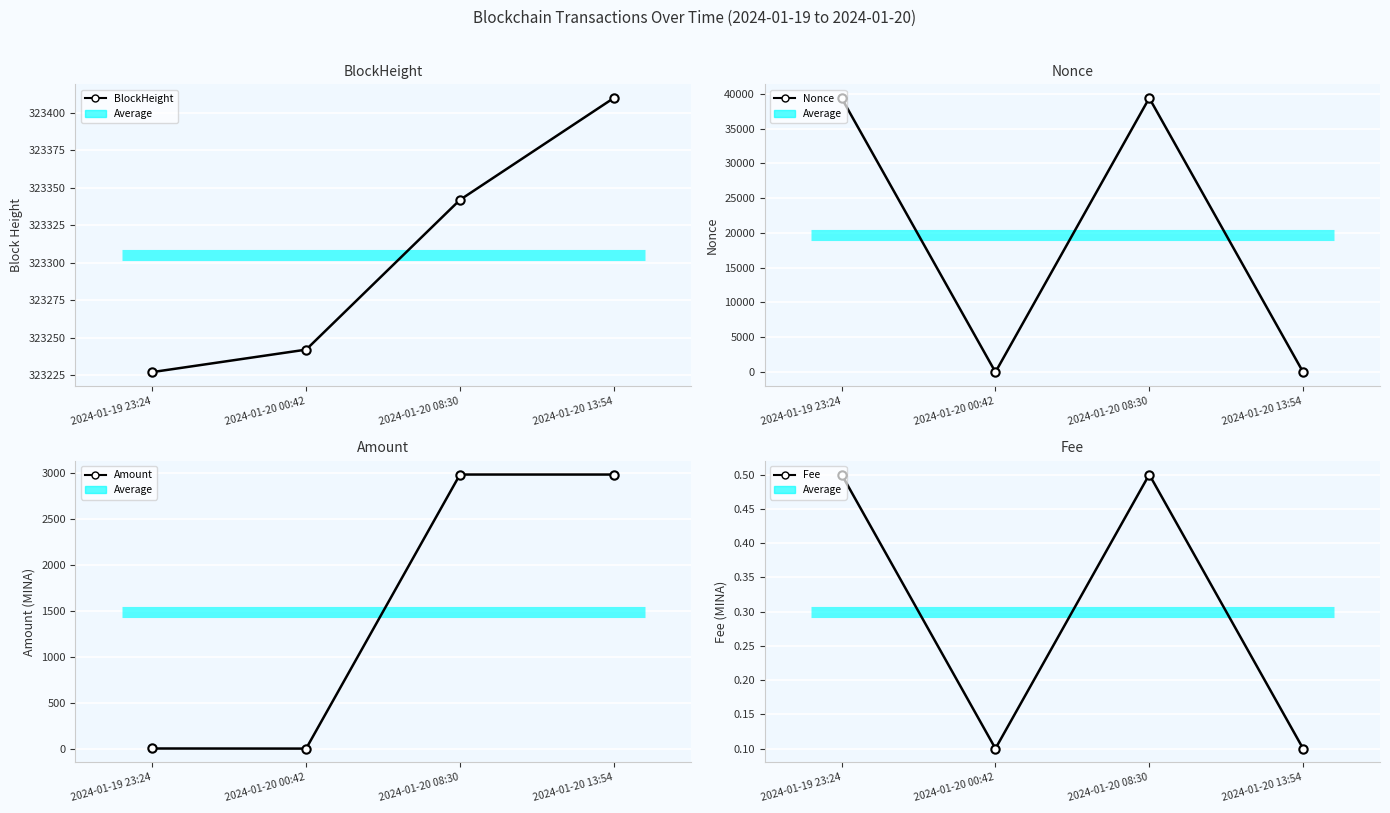

Rank the series by their maximum value, from highest to lowest.

BlockHeight, Nonce, Amount, Fee